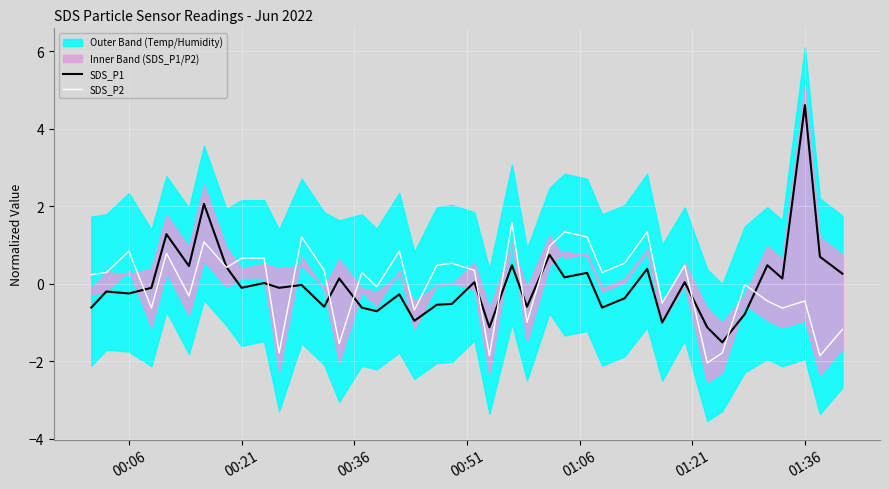

True or false: SDS_P1 and SDS_P2 intersect in this chart.

True